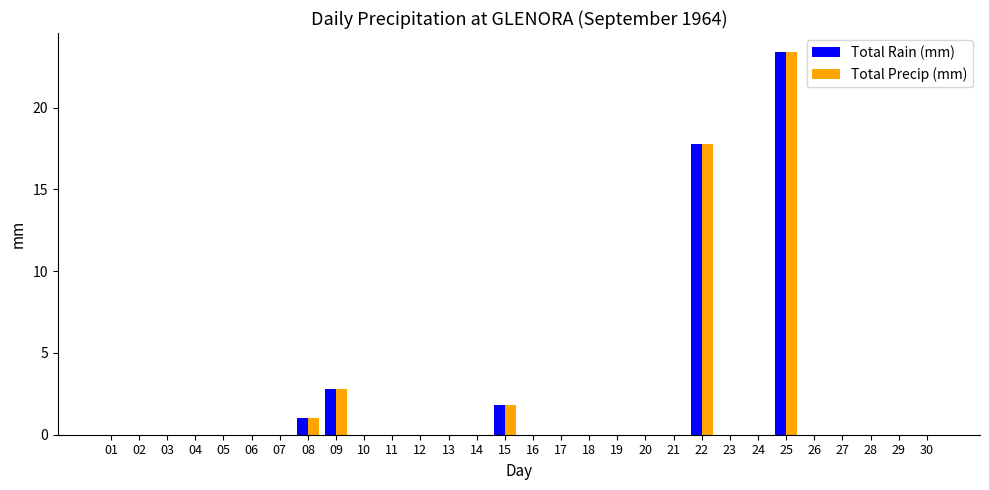

True or false: Total Precip (mm) has a value of 9.5 at 06.

False